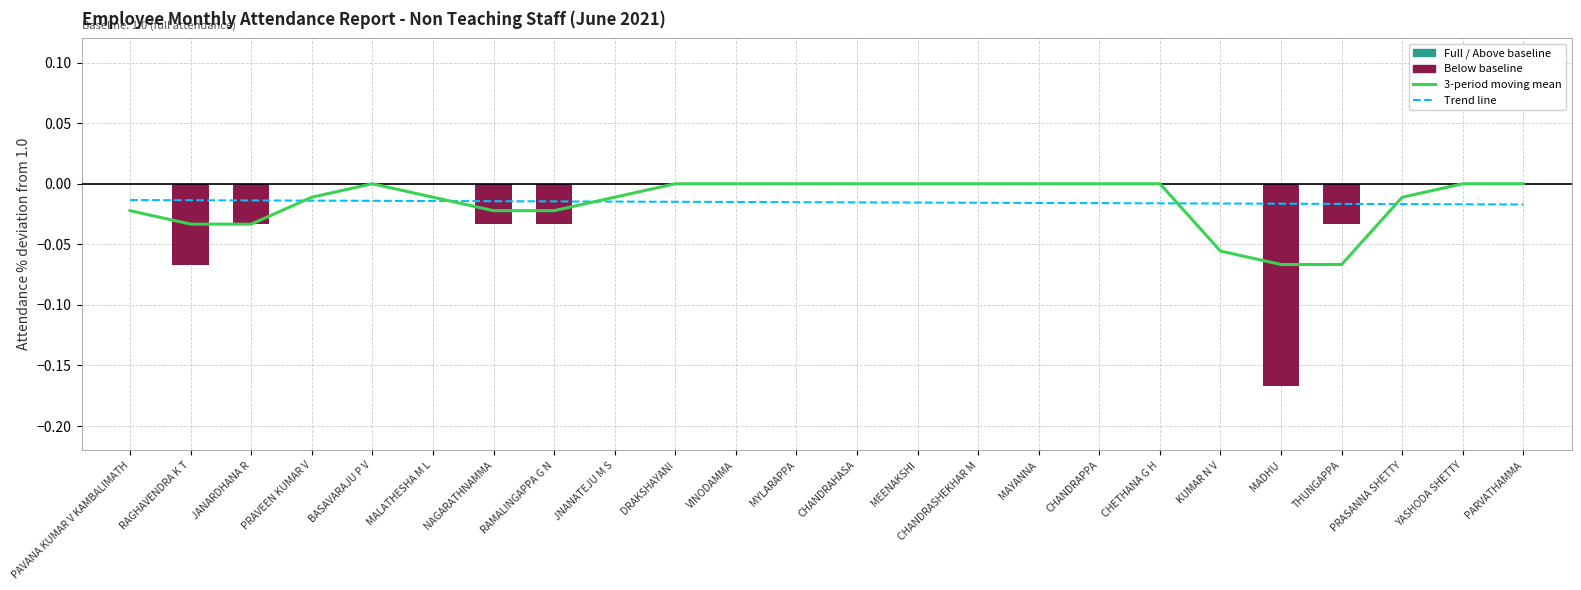

What is the label of the 18th bar from the left?

CHETHANA G H